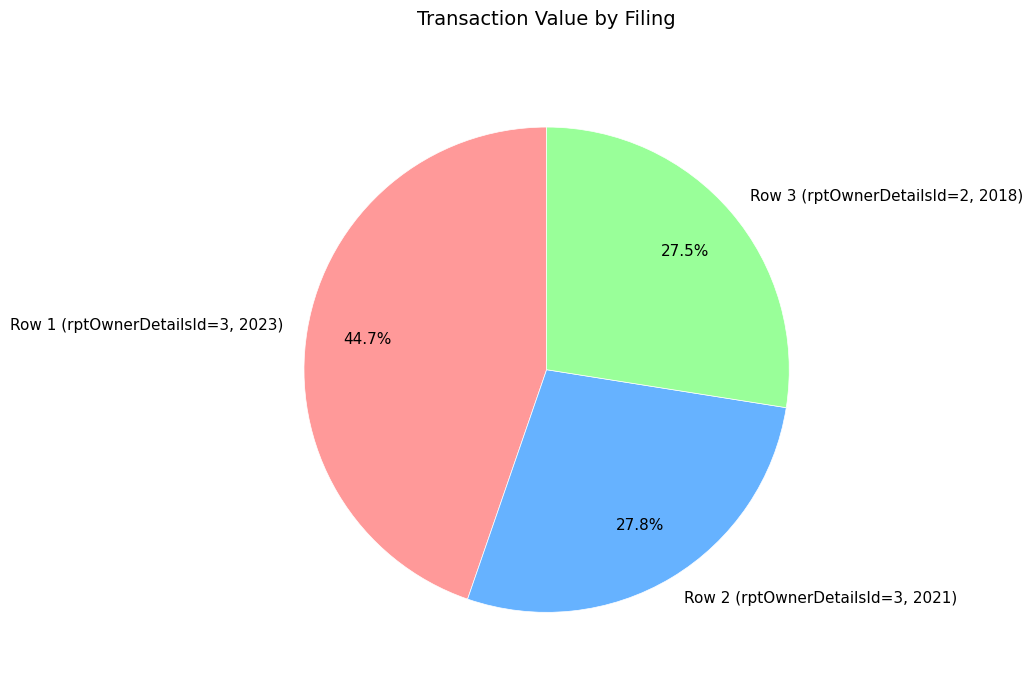

Is Row 3 (rptOwnerDetailsId=2, 2018) the majority of the pie?

No